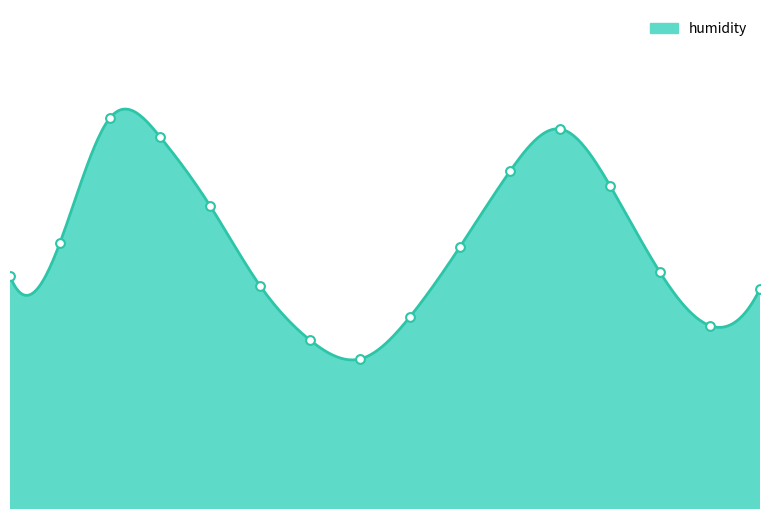

Approximately how many times larger is the value at 03:00 compared to 15:00?

1.2